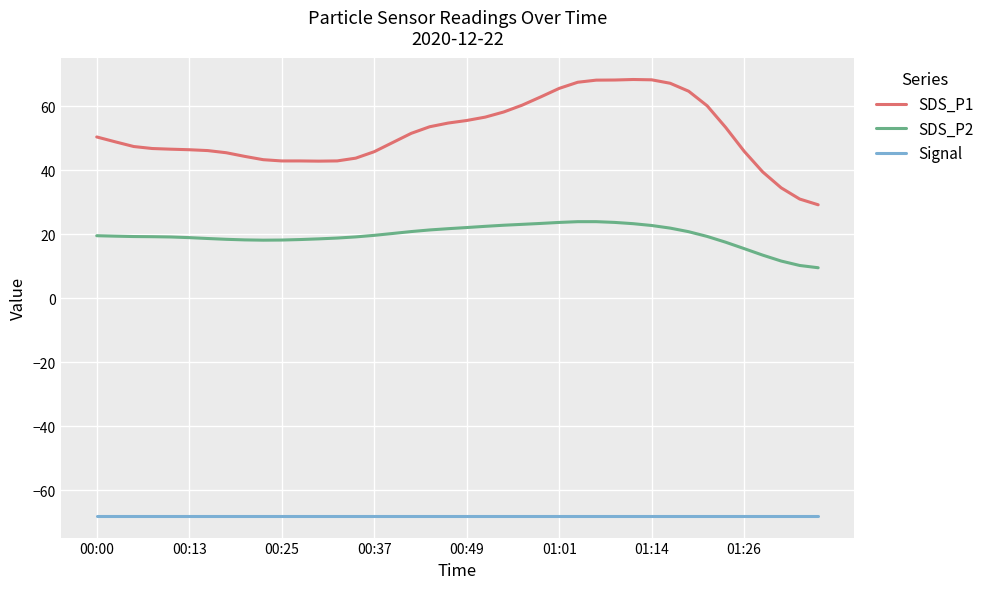

What is the average value of the SDS_P2 series?

19.5